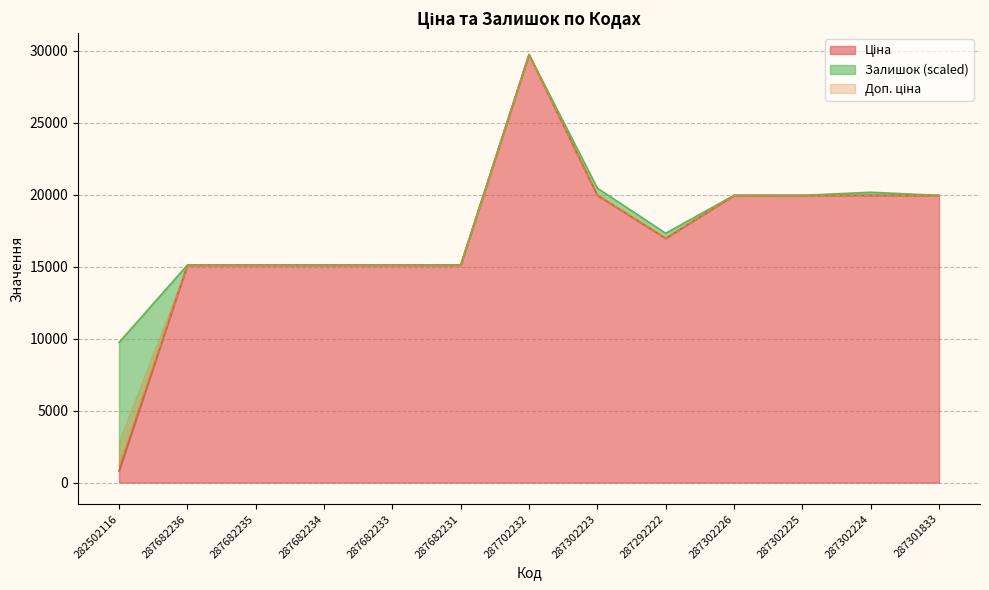

What is the value of the Ціна point at the 11th from the left?

19964.2